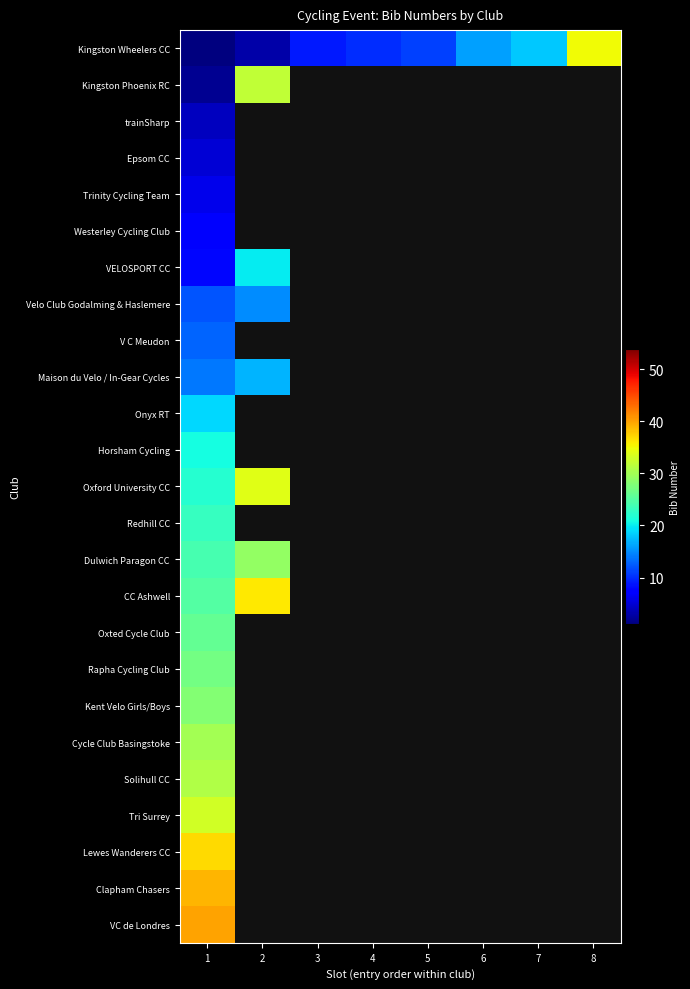

Which series has the largest range (max minus min)?

Kingston Wheelers CC